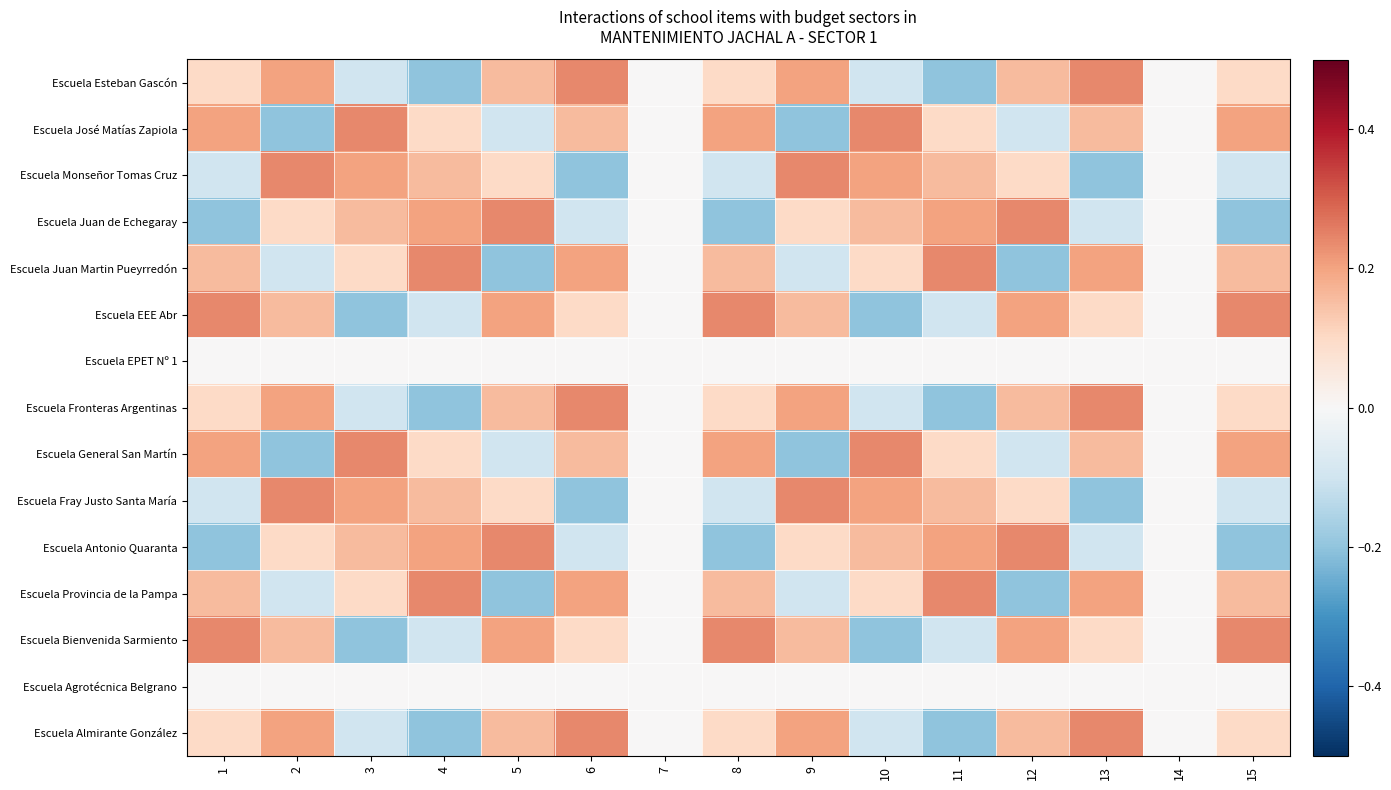

At which category is the sum across all series the highest?

6